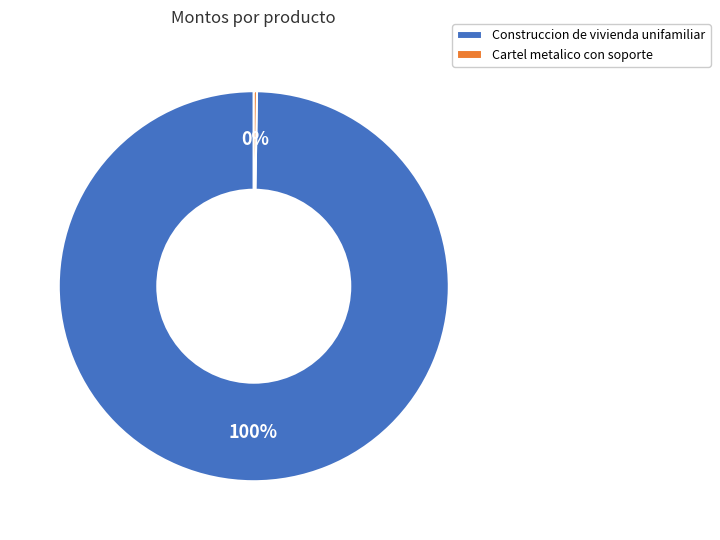

What is the largest slice in the pie chart?

Construccion de vivienda unifamiliar